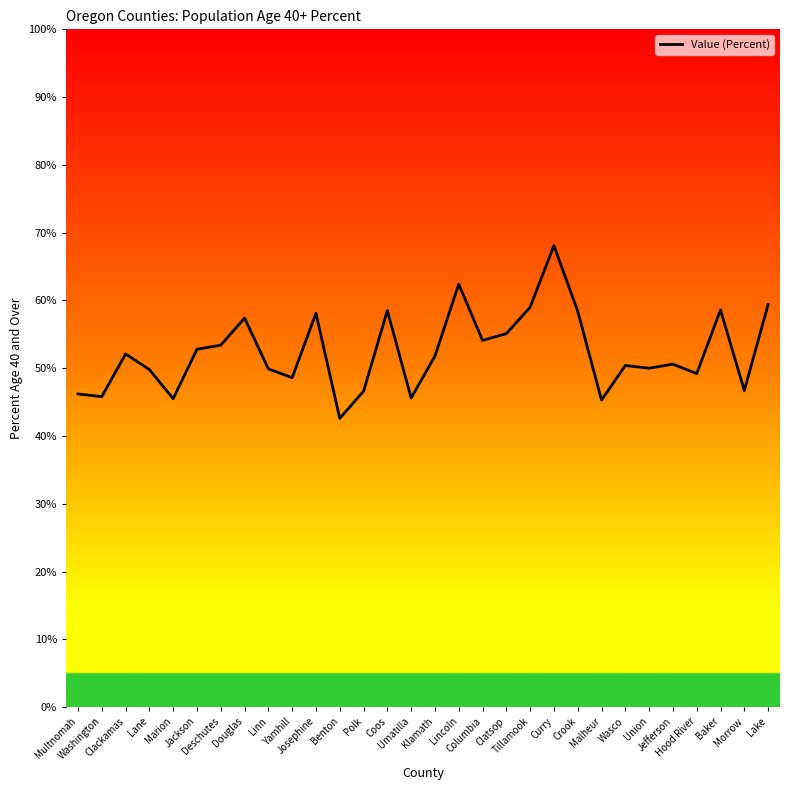

What is the average value?

52.4